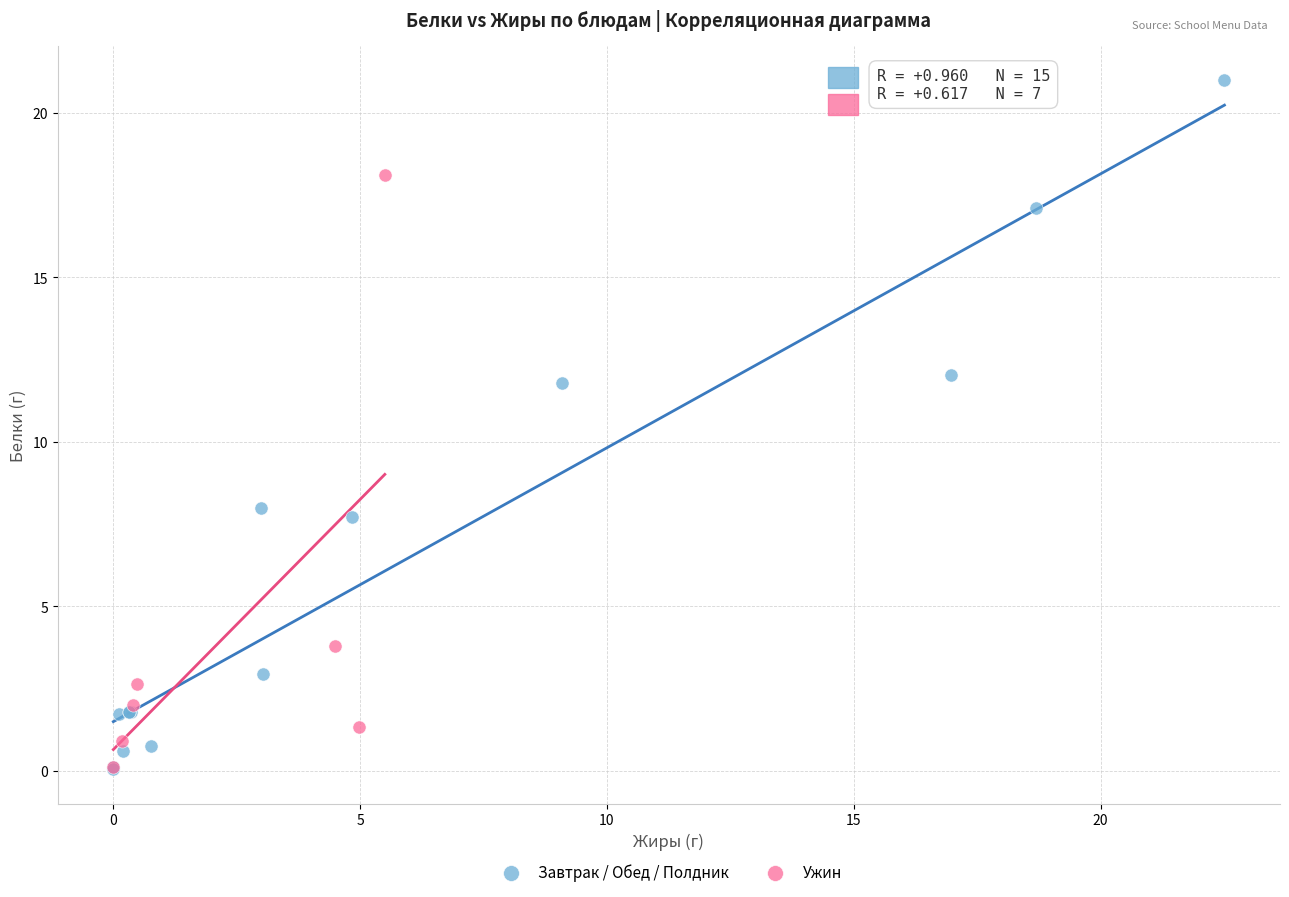

Which series contains the highest Y value?

Завтрак / Обед / Полдник